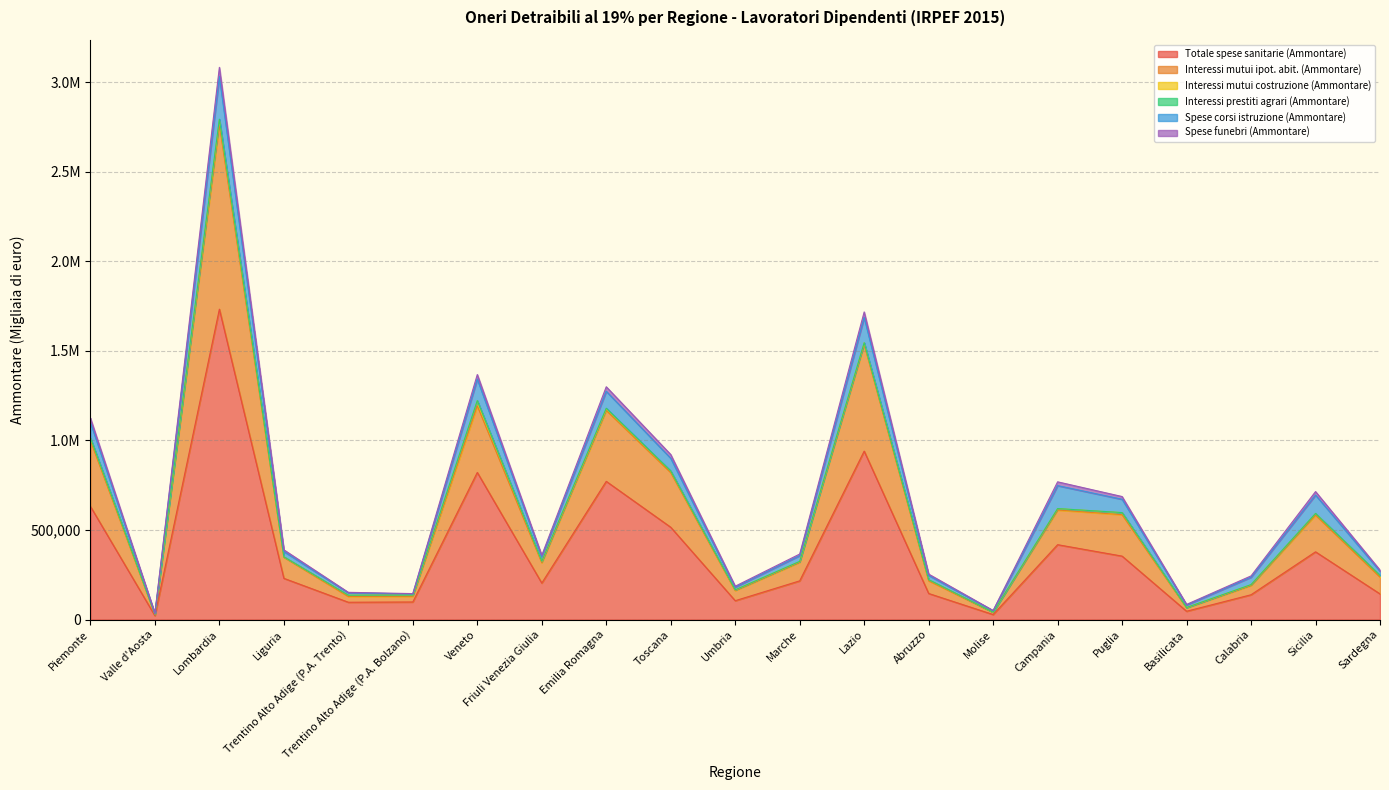

True or false: Spese funebri (Ammontare) and Interessi mutui ipot. abit. (Ammontare) cross at least once.

False